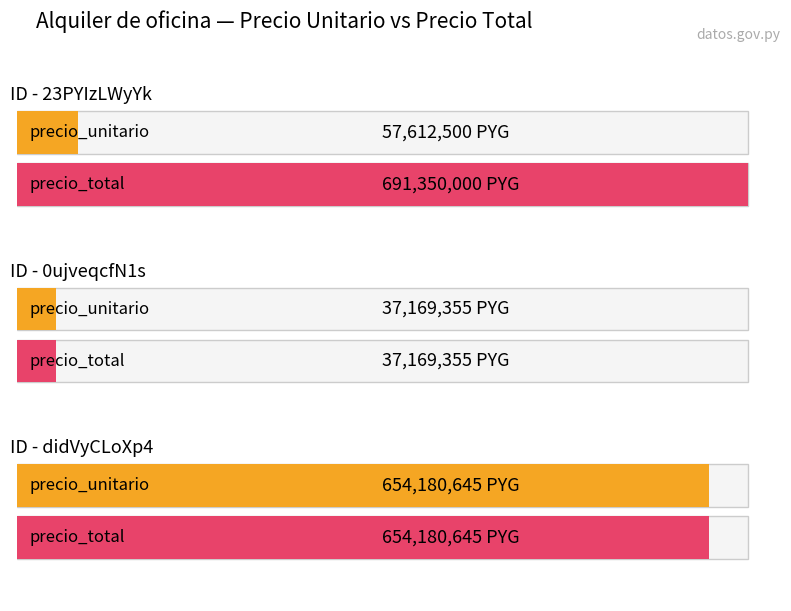

The precio_total series shows 654180645 at didVyCLoXp4. True or false?

True